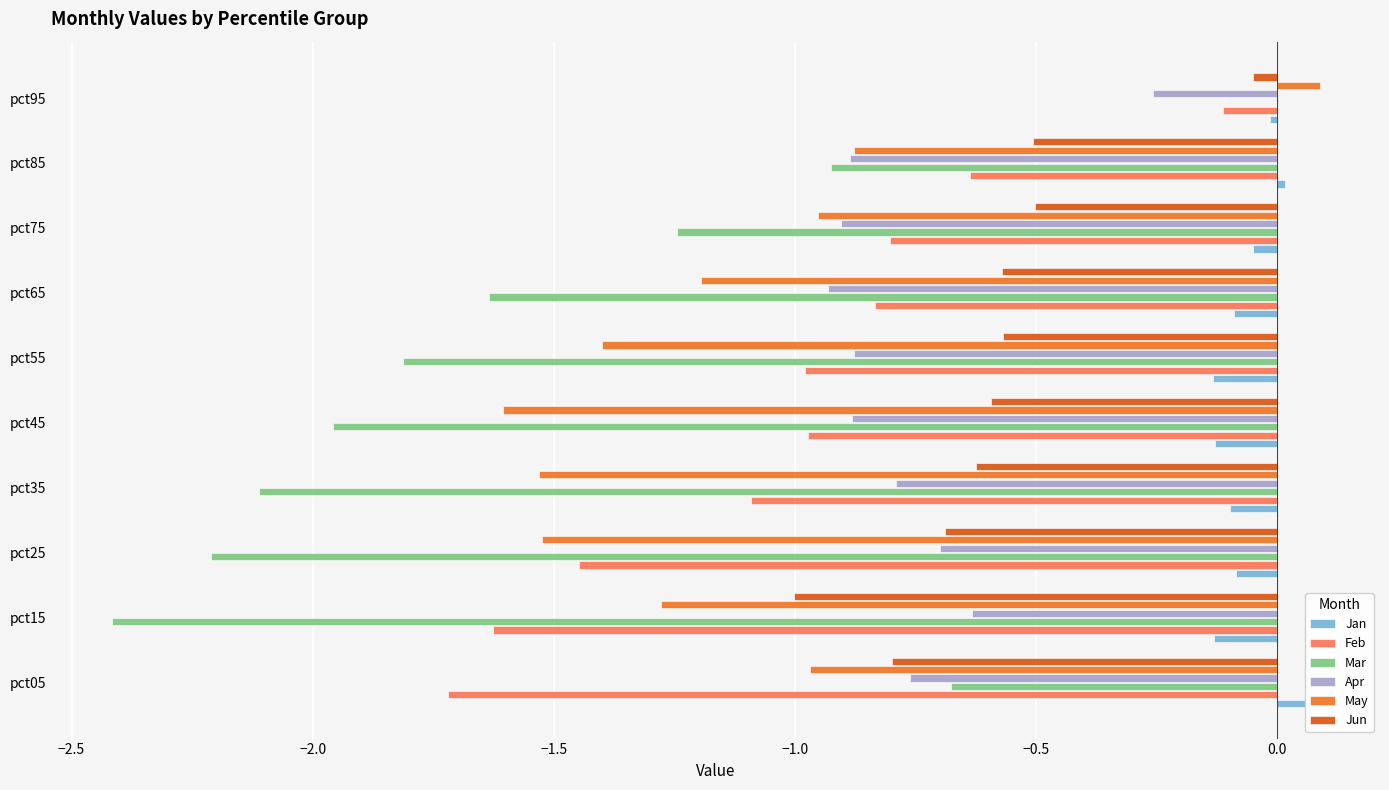

What is the sum of all Apr values?

-7.6